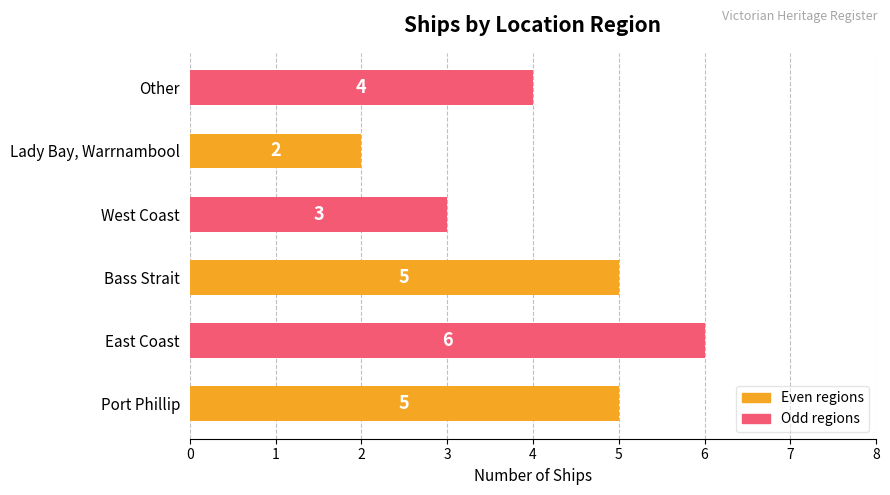

What is the average value?

4